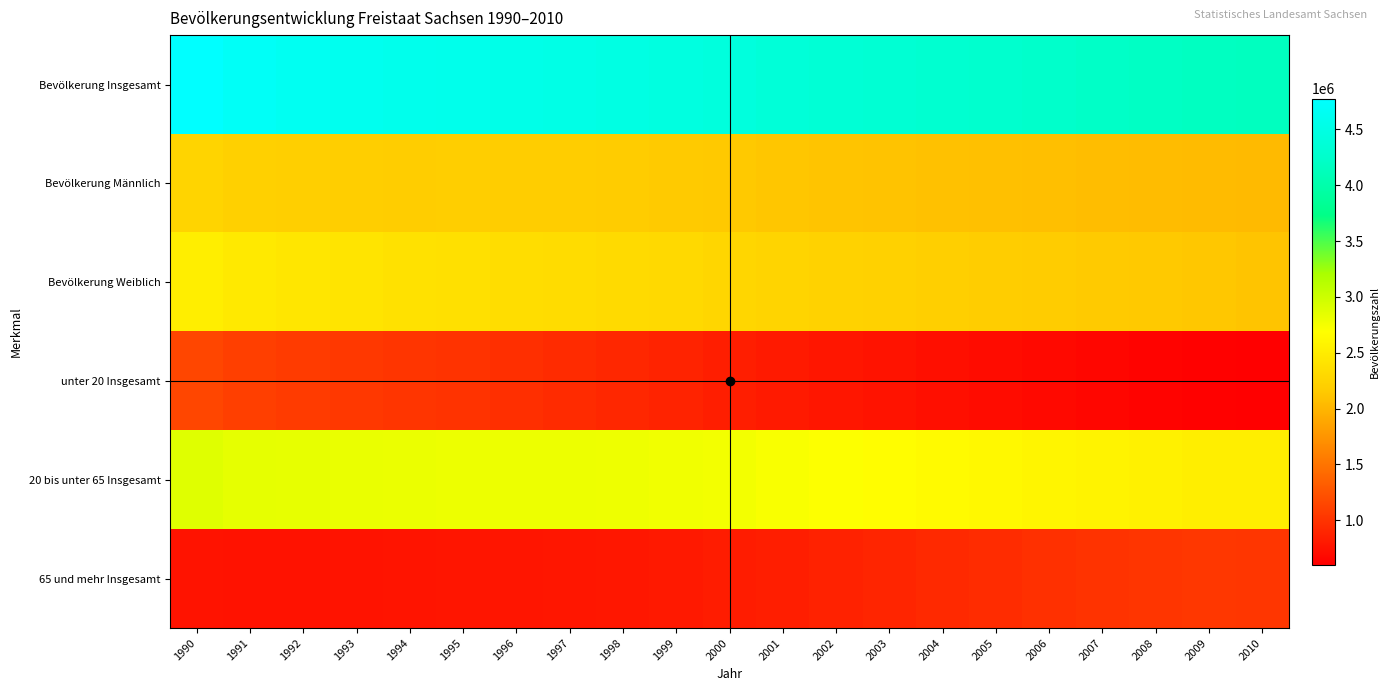

What is the total value across all series at 1990?

14327742